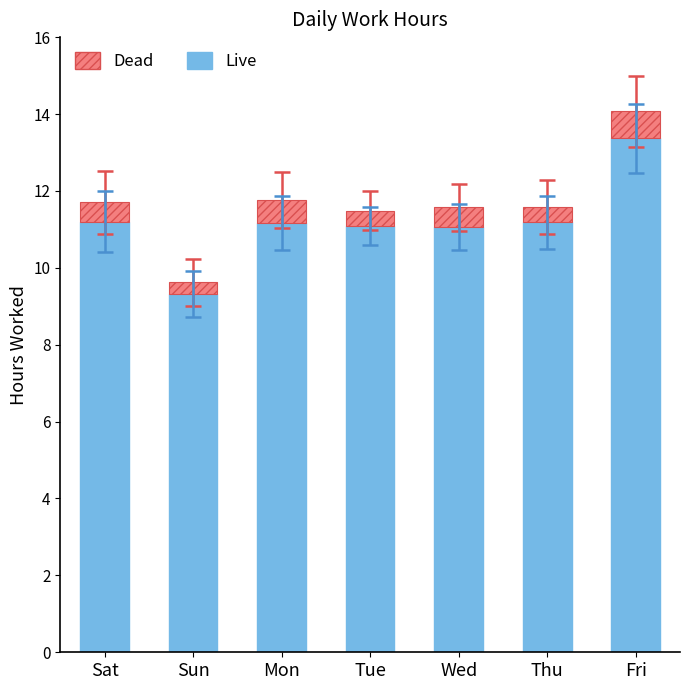

Read the Live value at Fri.

13.4